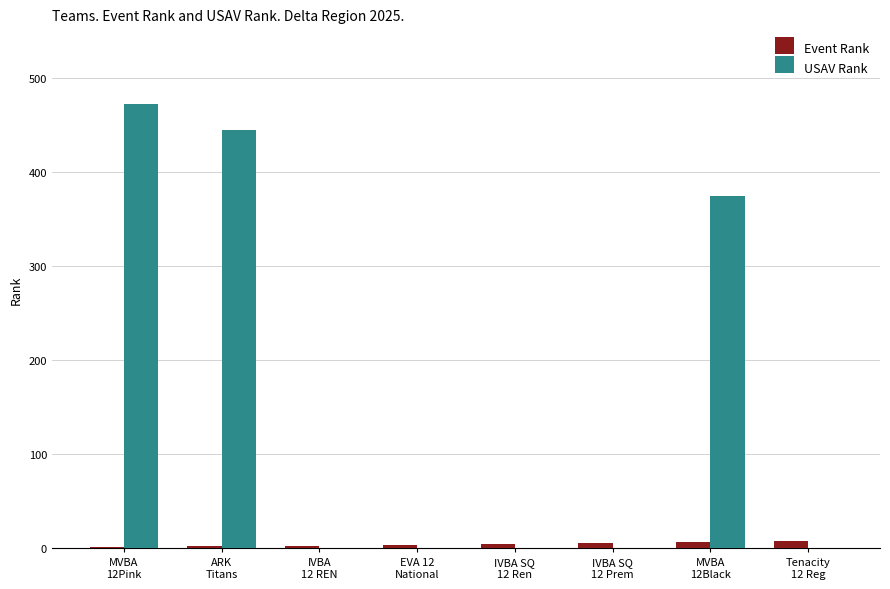

Which series has the largest total across all categories?

USAV Rank